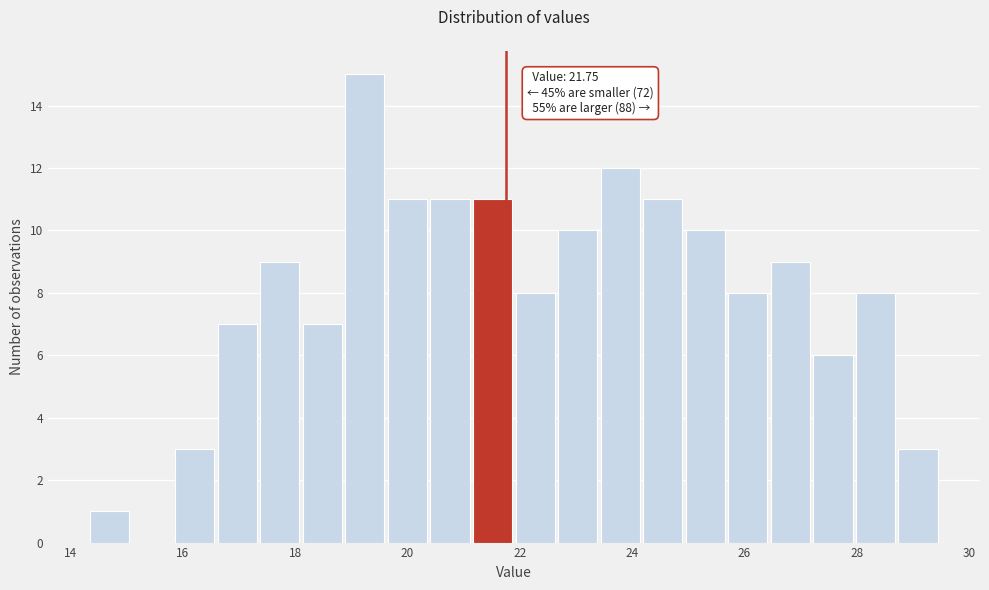

Read against the x-axis, roughly where is the centre of the tallest bar?

19.2